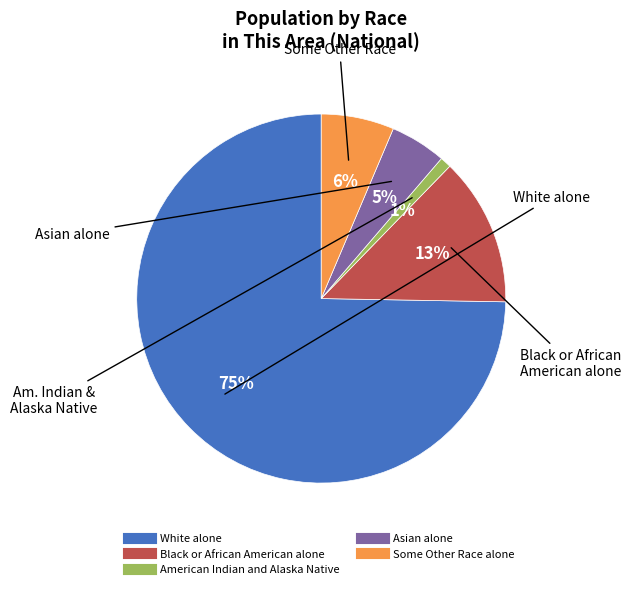

Does any single category account for the majority?

Yes